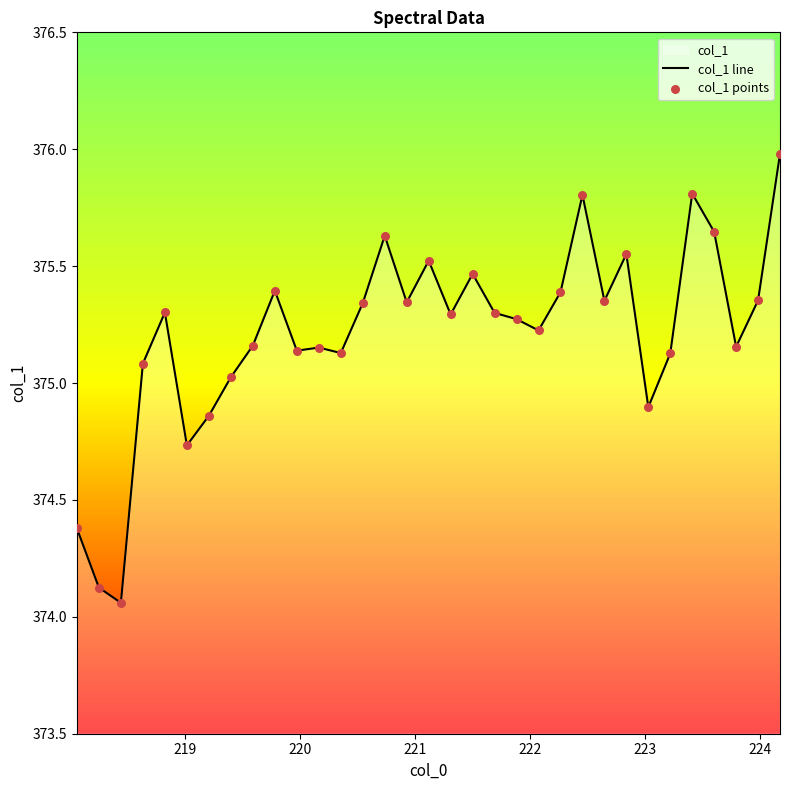

Which series has the largest Y range (max minus min)?

col_1 line